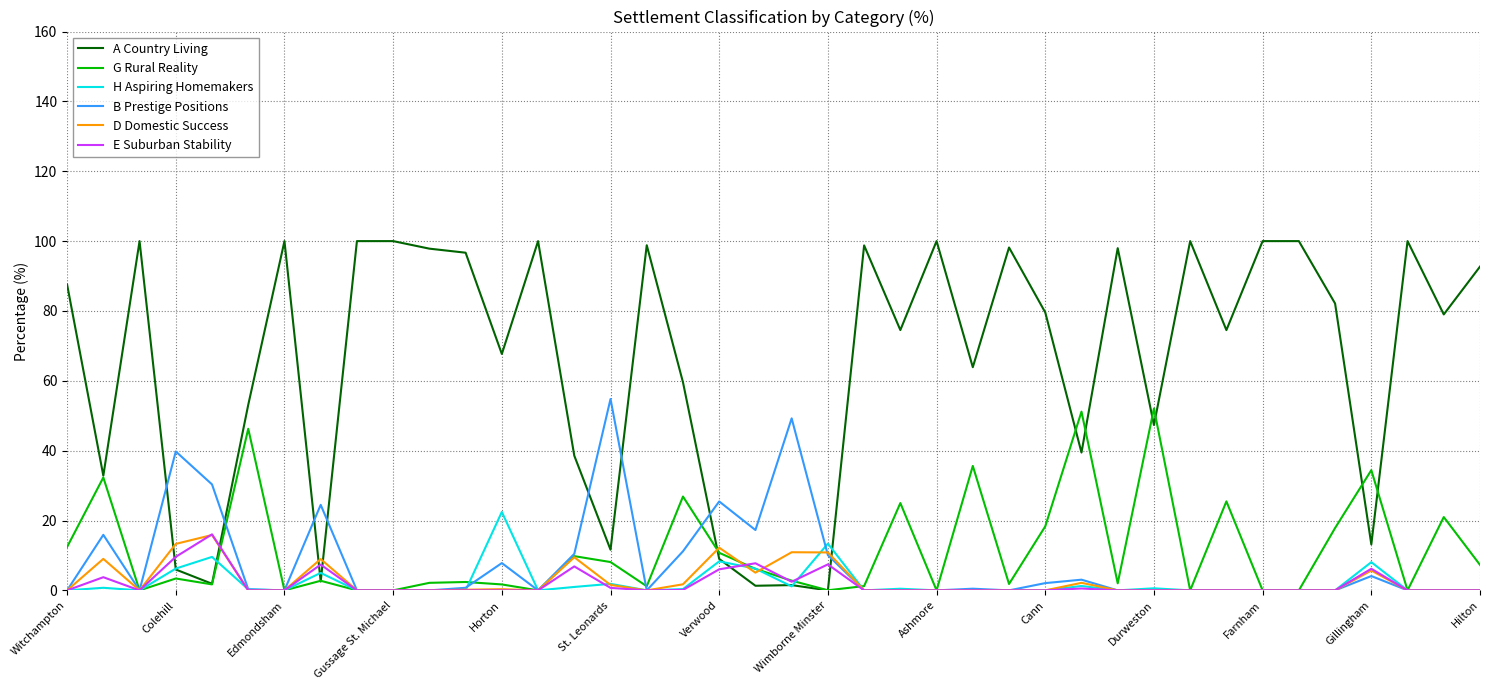

Which series has the widest spread of values?

A Country Living